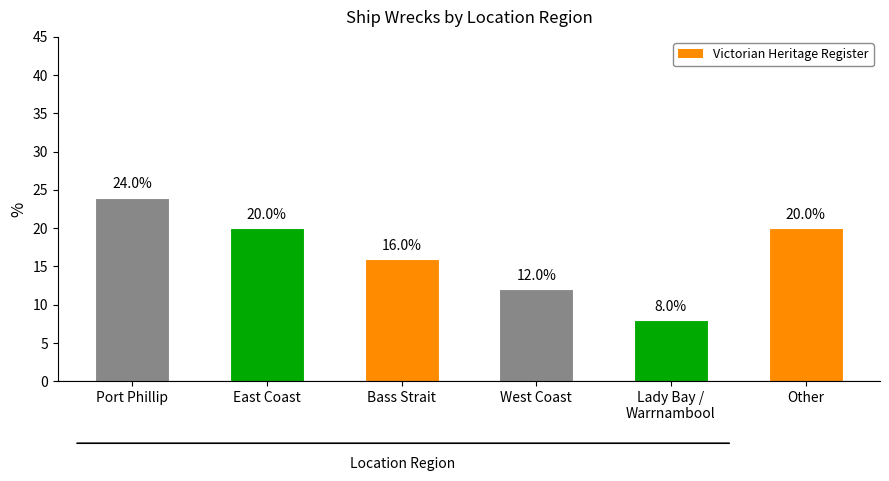

What is the sum of the values at Bass Strait and Port Phillip?

40